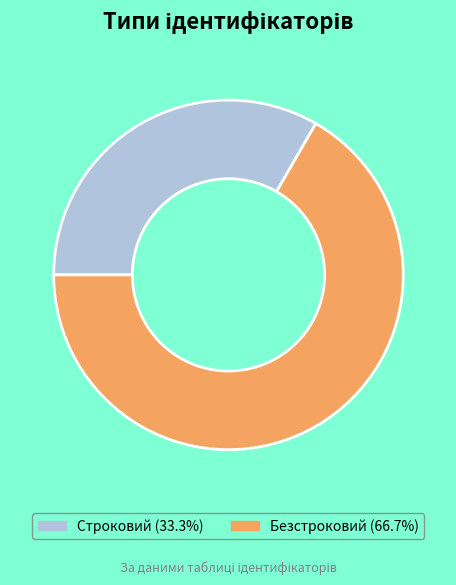

Which has a higher value, Строковий or Безстроковий?

Безстроковий